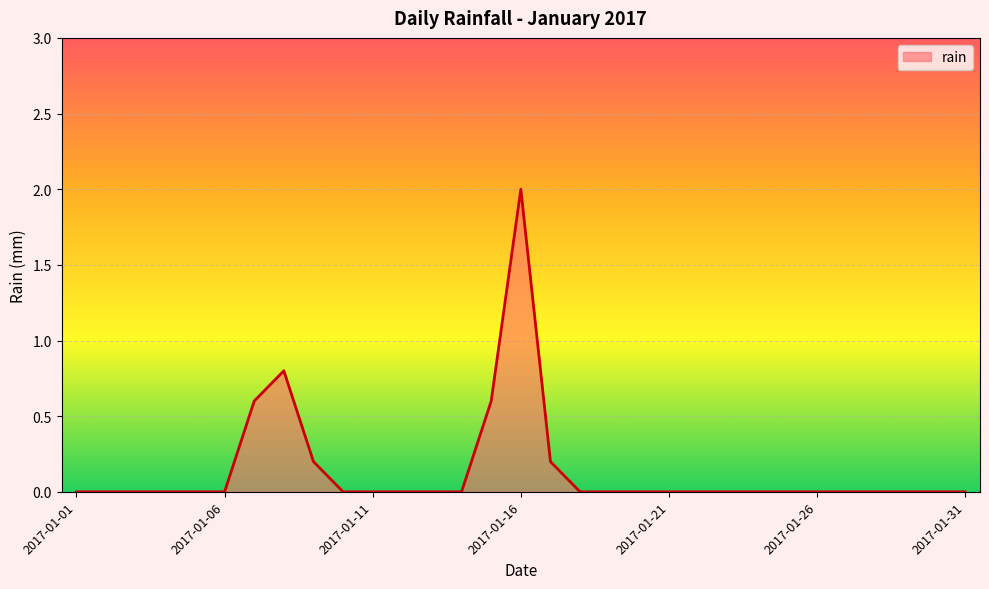

What is the greatest value displayed?

2.0